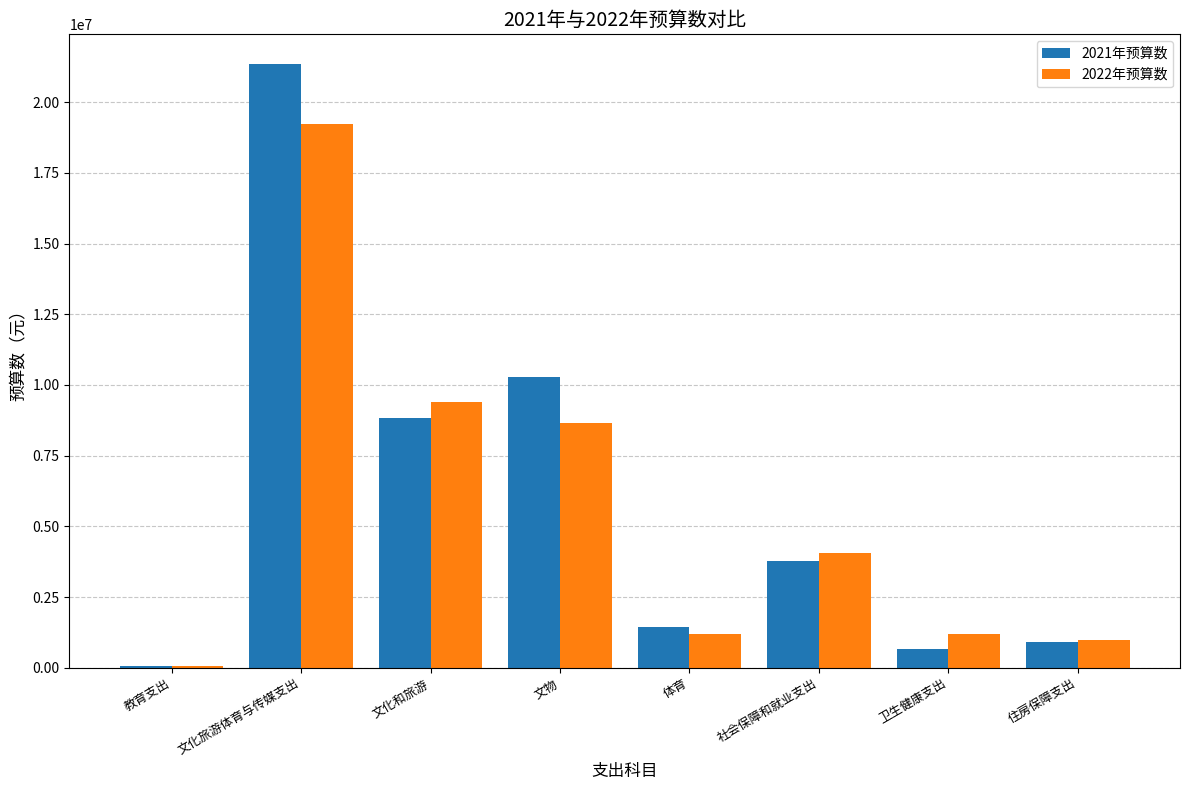

What is the maximum value shown in the chart?

21335425